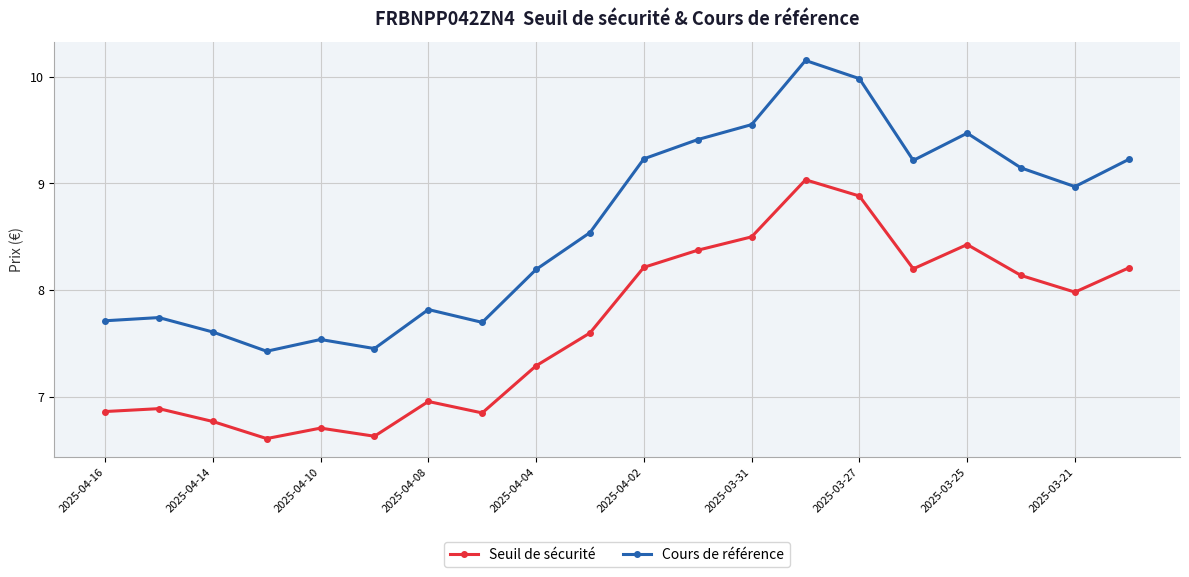

List the series in order of their overall mean, highest first.

Cours de référence, Seuil de sécurité